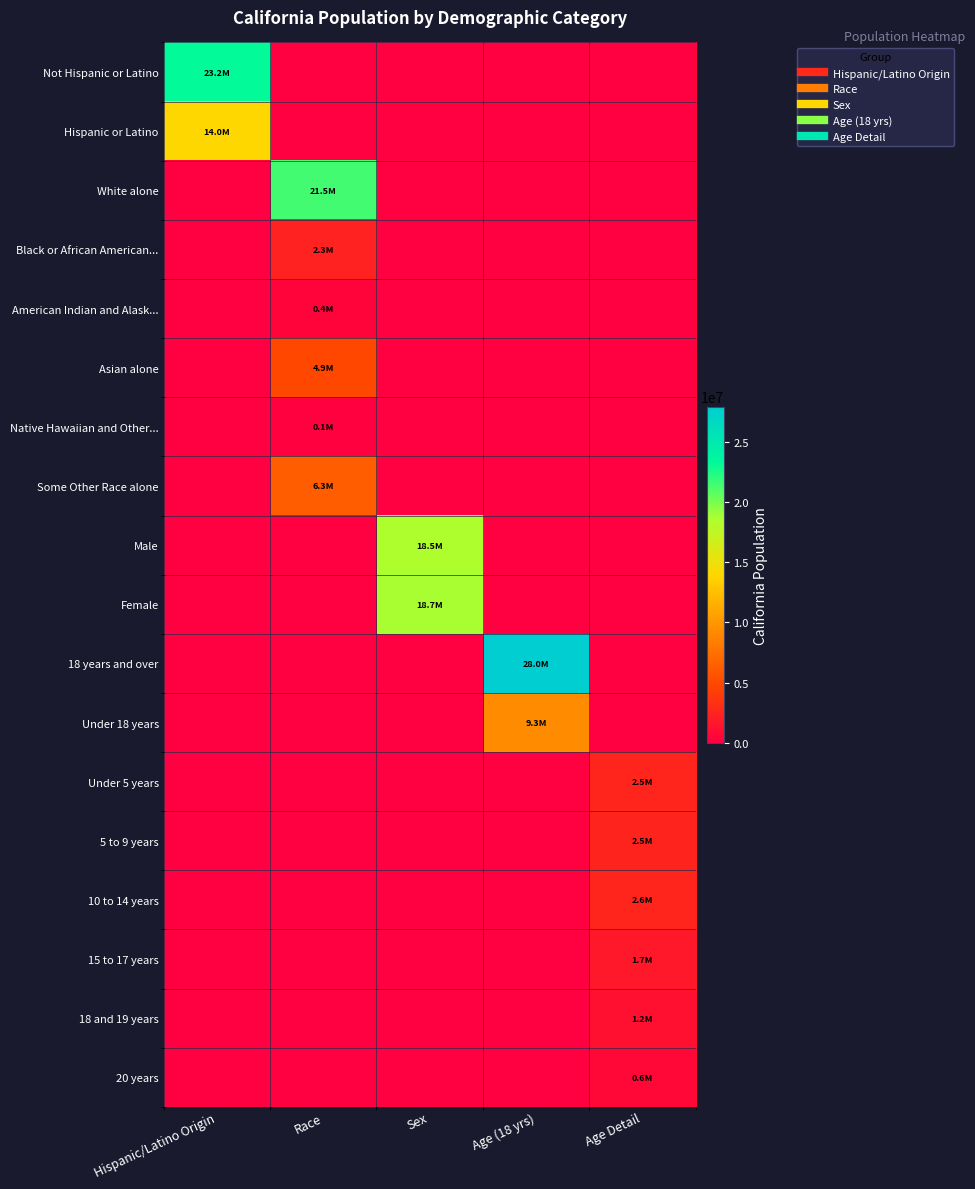

Reading left to right, extract all data points from this chart.

Not Hispanic or Latino: Hispanic/Latino Origin=23240237	Race=0	Sex=0	Age (18 yrs)=0	Age Detail=0
Hispanic or Latino: Hispanic/Latino Origin=14013719	Race=0	Sex=0	Age (18 yrs)=0	Age Detail=0
White alone: Hispanic/Latino Origin=0	Race=21453934	Sex=0	Age (18 yrs)=0	Age Detail=0
Black or African American...: Hispanic/Latino Origin=0	Race=2299072	Sex=0	Age (18 yrs)=0	Age Detail=0
American Indian and Alask...: Hispanic/Latino Origin=0	Race=362801	Sex=0	Age (18 yrs)=0	Age Detail=0
Asian alone: Hispanic/Latino Origin=0	Race=4861007	Sex=0	Age (18 yrs)=0	Age Detail=0
Native Hawaiian and Other...: Hispanic/Latino Origin=0	Race=144386	Sex=0	Age (18 yrs)=0	Age Detail=0
Some Other Race alone: Hispanic/Latino Origin=0	Race=6317372	Sex=0	Age (18 yrs)=0	Age Detail=0
Male: Hispanic/Latino Origin=0	Race=0	Sex=18517830	Age (18 yrs)=0	Age Detail=0
Female: Hispanic/Latino Origin=0	Race=0	Sex=18736126	Age (18 yrs)=0	Age Detail=0
18 years and over: Hispanic/Latino Origin=0	Race=0	Sex=0	Age (18 yrs)=27958916	Age Detail=0
Under 18 years: Hispanic/Latino Origin=0	Race=0	Sex=0	Age (18 yrs)=9295040	Age Detail=0
Under 5 years: Hispanic/Latino Origin=0	Race=0	Sex=0	Age (18 yrs)=0	Age Detail=2531333
5 to 9 years: Hispanic/Latino Origin=0	Race=0	Sex=0	Age (18 yrs)=0	Age Detail=2505839
10 to 14 years: Hispanic/Latino Origin=0	Race=0	Sex=0	Age (18 yrs)=0	Age Detail=2590930
15 to 17 years: Hispanic/Latino Origin=0	Race=0	Sex=0	Age (18 yrs)=0	Age Detail=1666938
18 and 19 years: Hispanic/Latino Origin=0	Race=0	Sex=0	Age (18 yrs)=0	Age Detail=1157002
20 years: Hispanic/Latino Origin=0	Race=0	Sex=0	Age (18 yrs)=0	Age Detail=573642